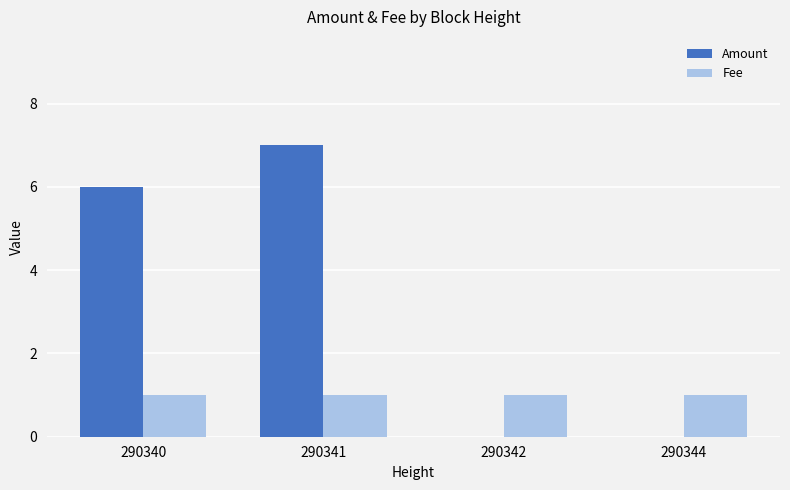

Which series has the largest total across all categories?

Amount